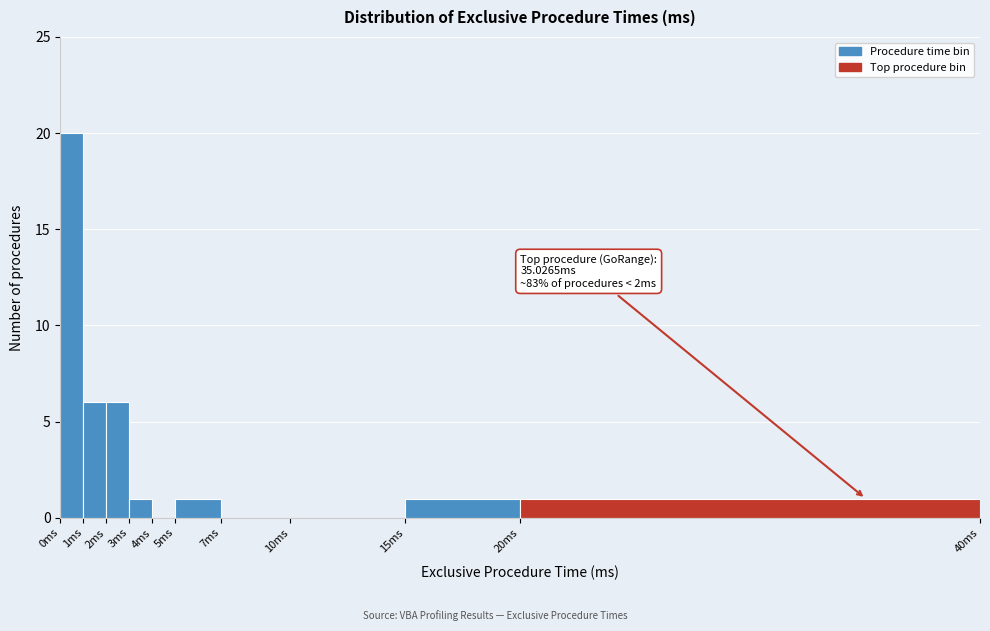

Which range on the x-axis has the tallest bar?

0 to 1